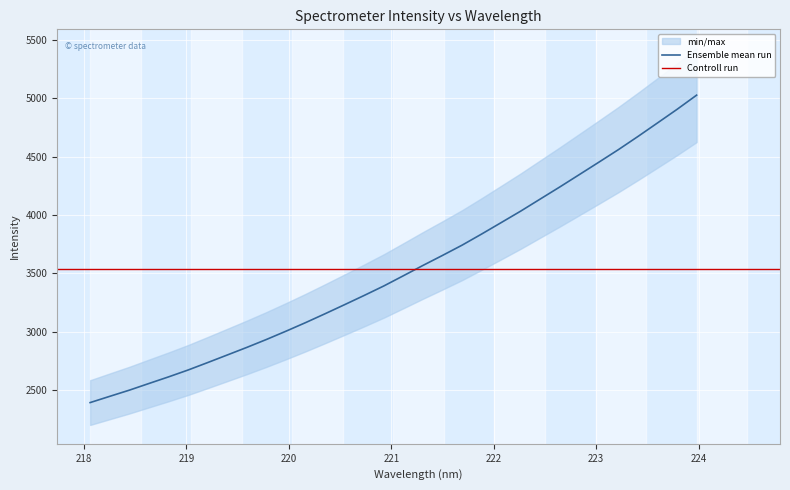

Reading right to left, extract all data points from this chart.

223.9802=5026.6	223.7895=4905.2	223.5987=4788.8	223.408=4673.0	223.2172=4560.3	223.0264=4452.9	222.8355=4346.5	222.6447=4240.6	222.4538=4137.3	222.263=4033.8	222.0721=3935.3	221.8812=3837.4	221.6902=3742.1	221.4993=3654.4	221.3083=3568.6	221.1174=3480.3	220.9264=3393.0	220.7354=3312.1	220.5444=3233.2	220.3533=3155.3	220.1623=3079.0	219.9712=3005.7	219.7801=2934.7	219.589=2867.0	219.3979=2801.9	219.2067=2737.1	219.0156=2673.5	218.8244=2614.5	218.6332=2558.0	218.442=2500.9	218.2508=2448.1	218.0596=2394.7